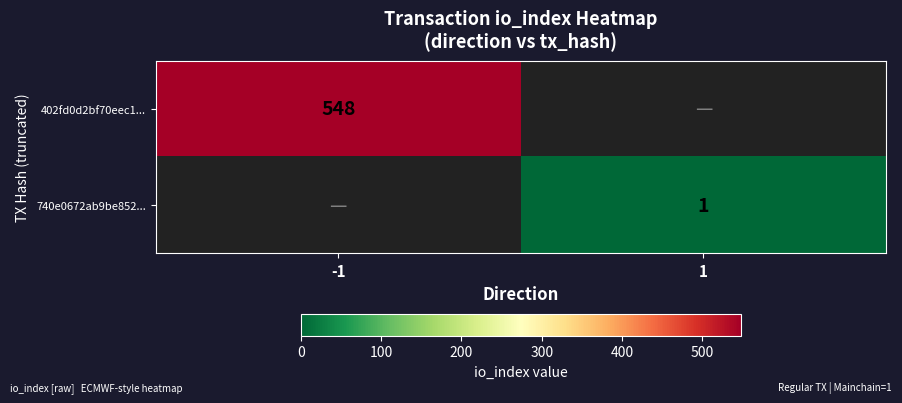

The value of 740e0672ab9be852... at 1 is 2. True or false?

False